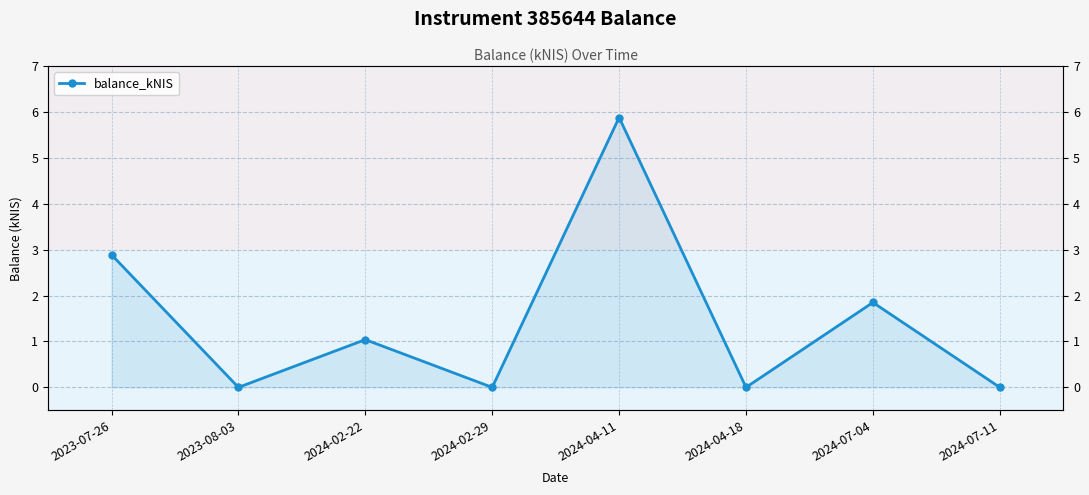

The value at 2024-02-29 is 0.0. True or false?

True